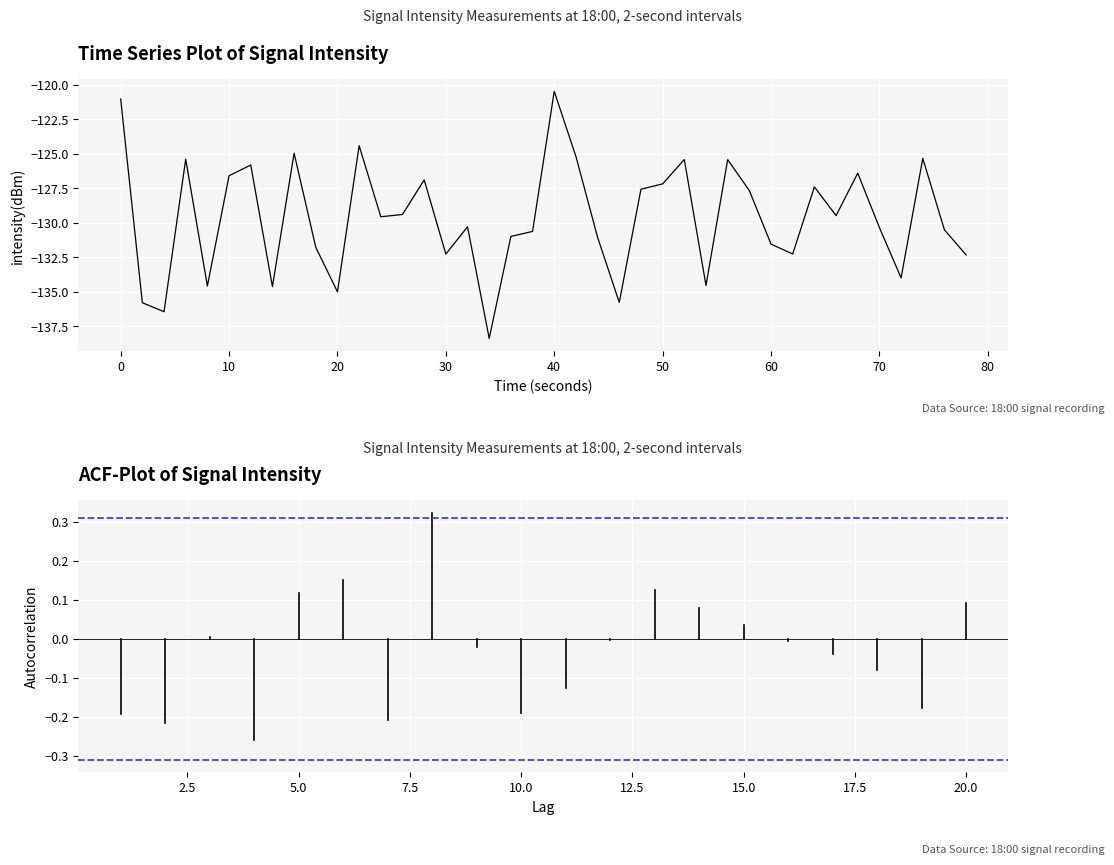

What is the greatest value displayed?

-120.5